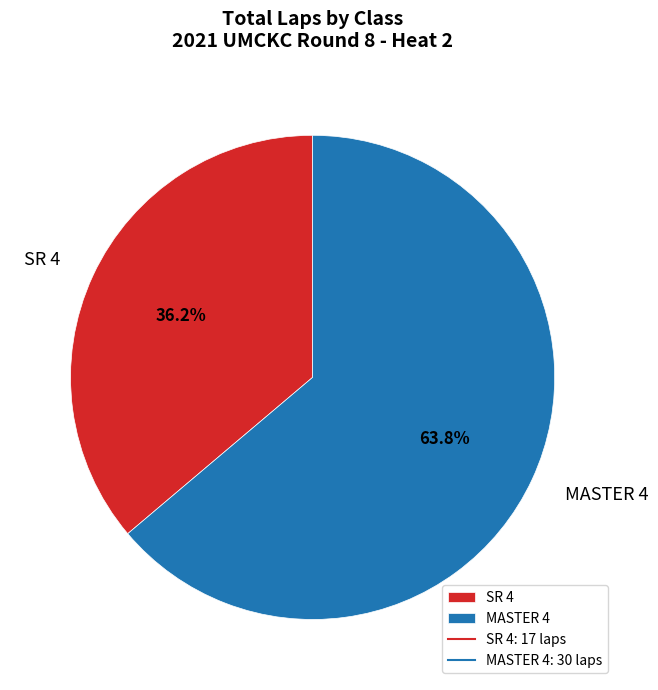

Rank the categories by value from lowest to highest.

SR 4, MASTER 4